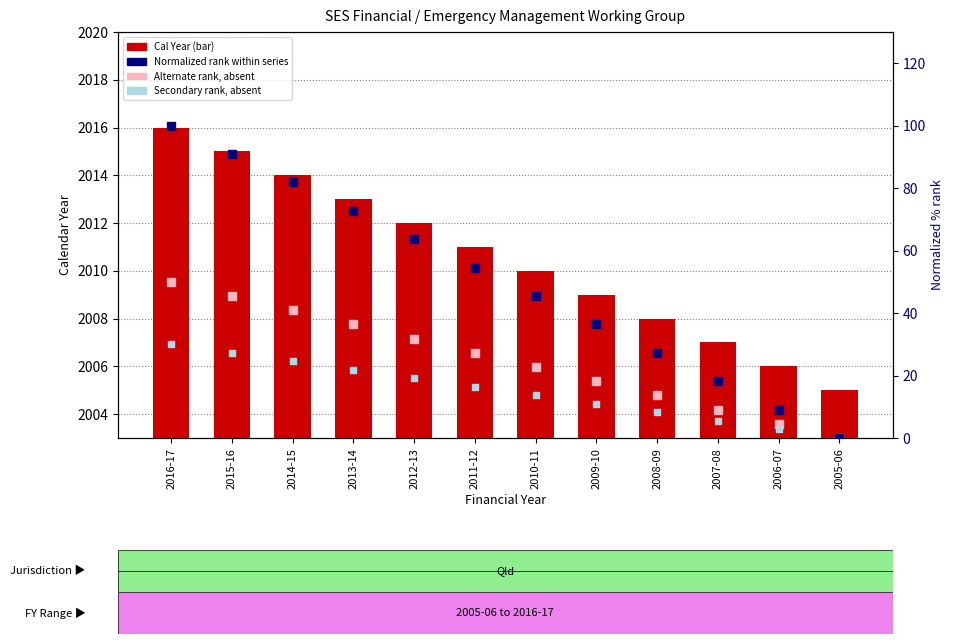

Which series has the largest total across all categories?

Cal Year